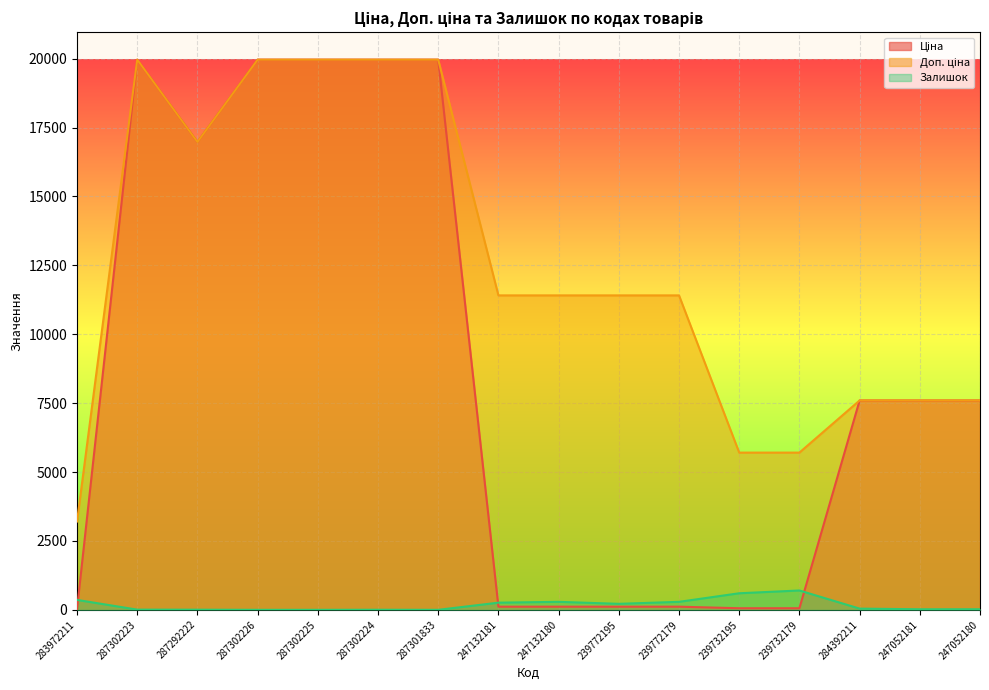

What is the value of the Доп. ціна point at the 1st from the left?

3205.0